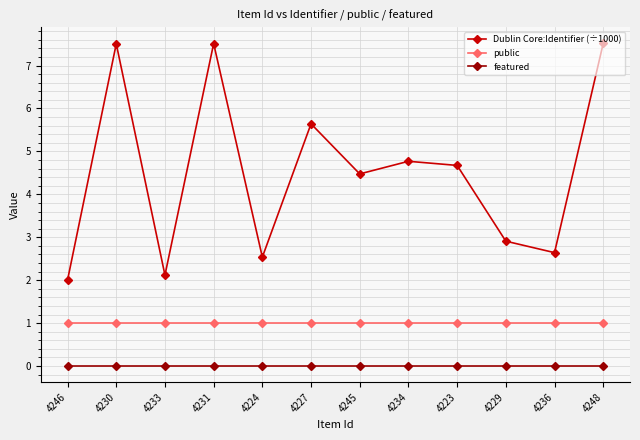

Rank the series by their maximum value, from highest to lowest.

Dublin Core:Identifier (÷1000), public, featured